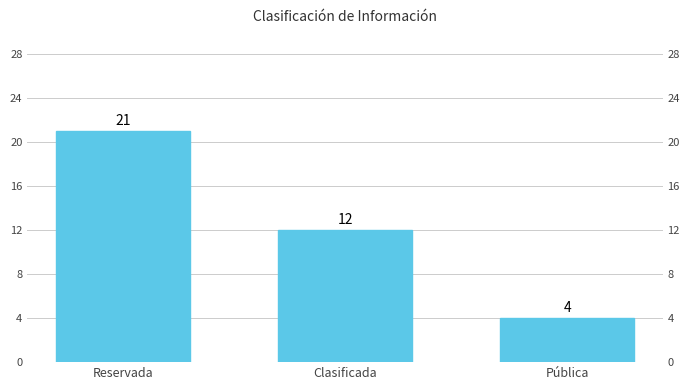

Between Clasificada and Reservada, which is larger?

Reservada